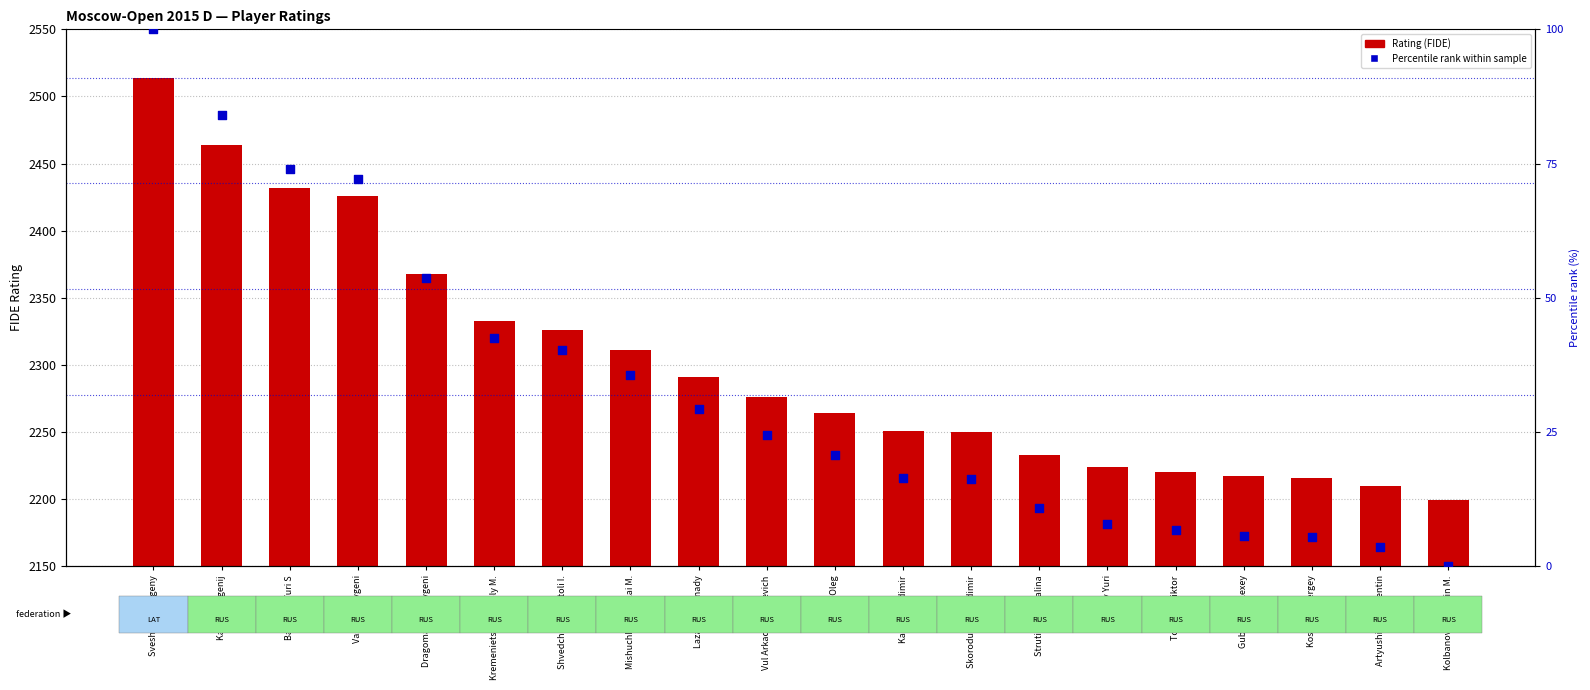

Which series reaches the maximum Y coordinate?

Rating